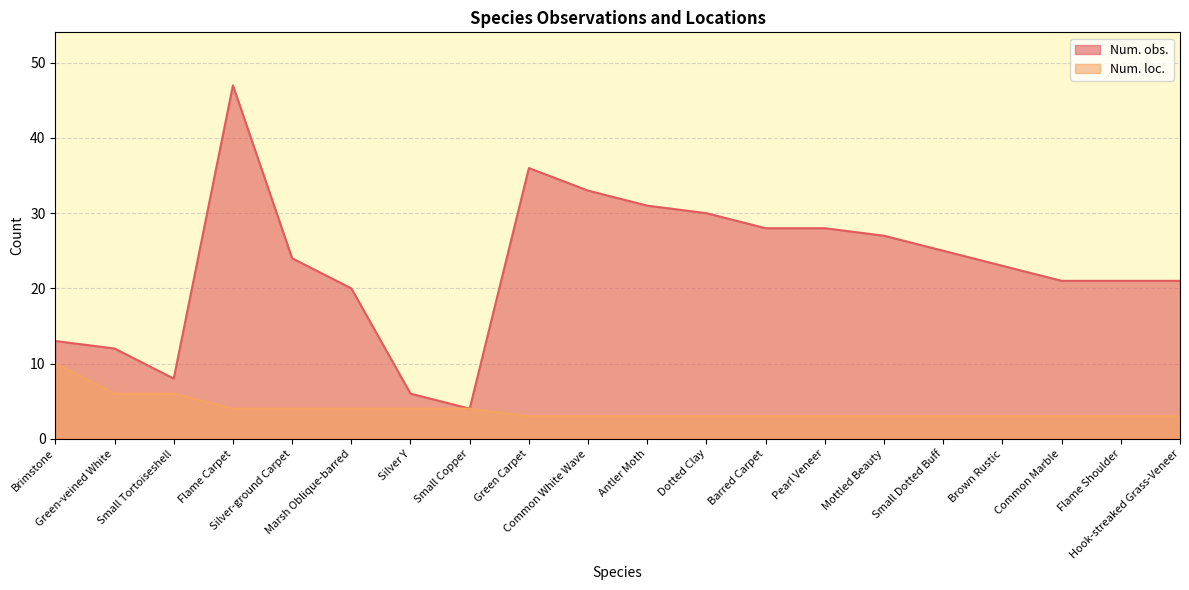

Where is Num. loc. nearest to the value 6?

Green-veined White